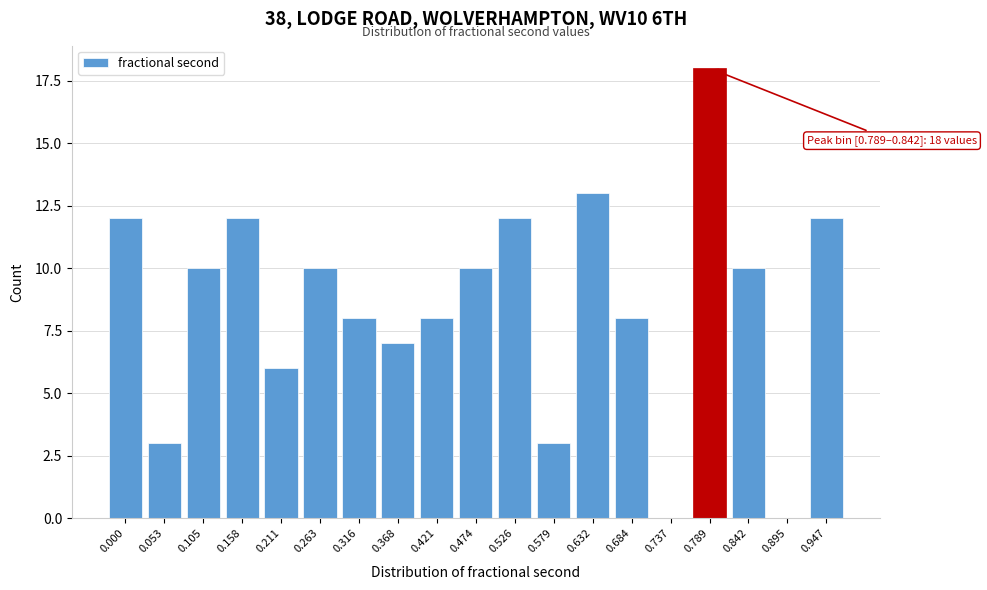

Reading right to left, what are all the values shown in this chart?

0.947=12	0.895=0	0.842=10	0.789=18	0.737=0	0.684=8	0.632=13	0.579=3	0.526=12	0.474=10	0.421=8	0.368=7	0.316=8	0.263=10	0.211=6	0.158=12	0.105=10	0.053=3	0.000=12